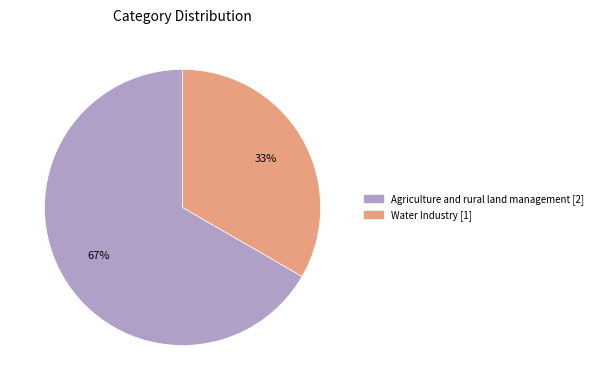

True or false: Agriculture and rural land management accounts for 61% of the total.

False